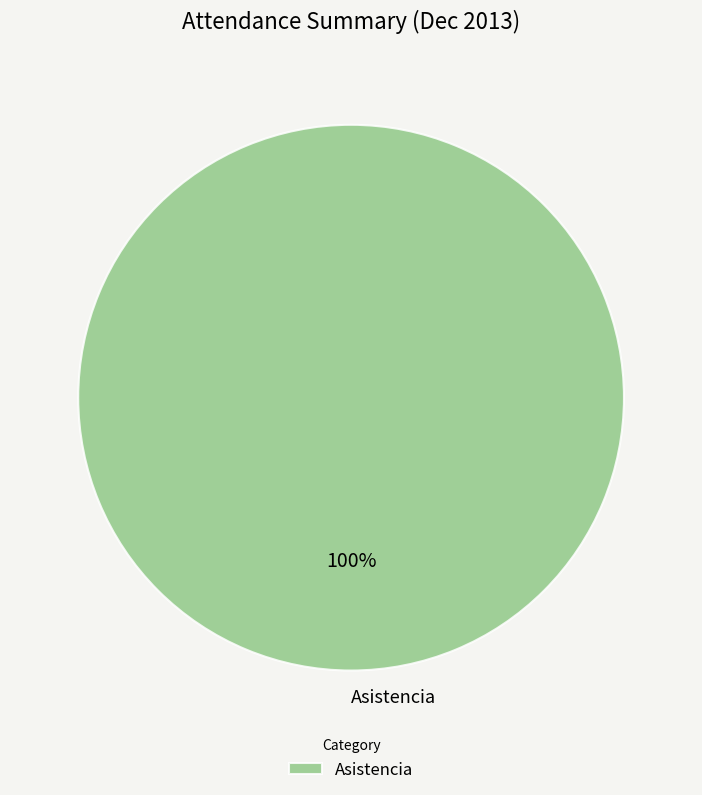

True or false: Asistencia accounts for 94% of the total.

False